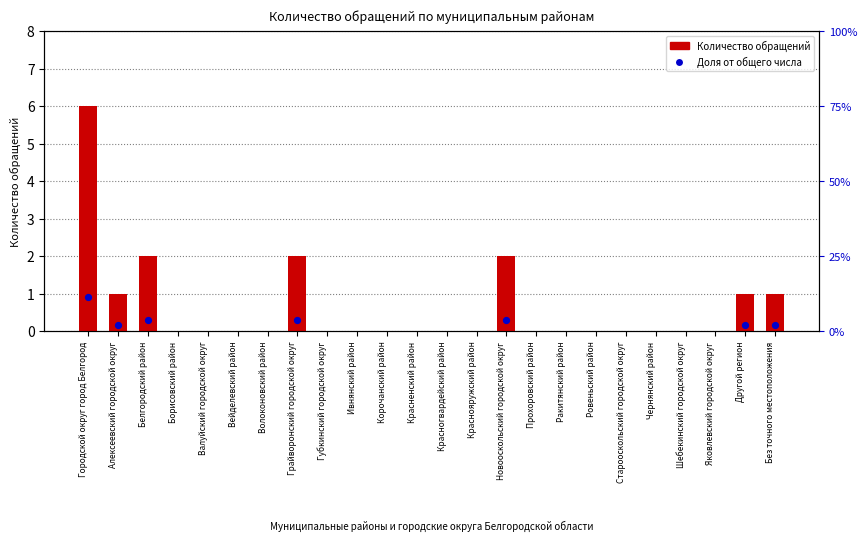

What is the change in value from Грайворонский городской округ to Другой регион?

-1